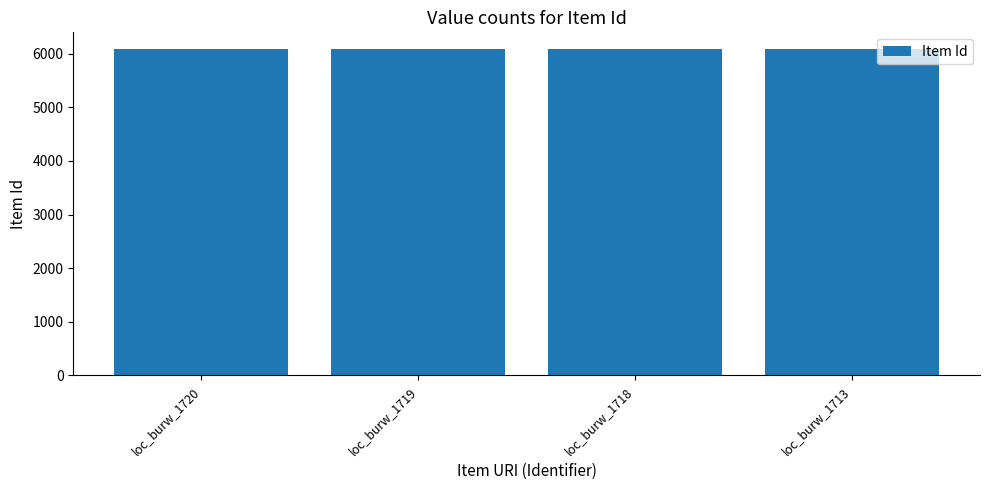

The chart shows a value of 10845 at loc_burw_1719. True or false?

False